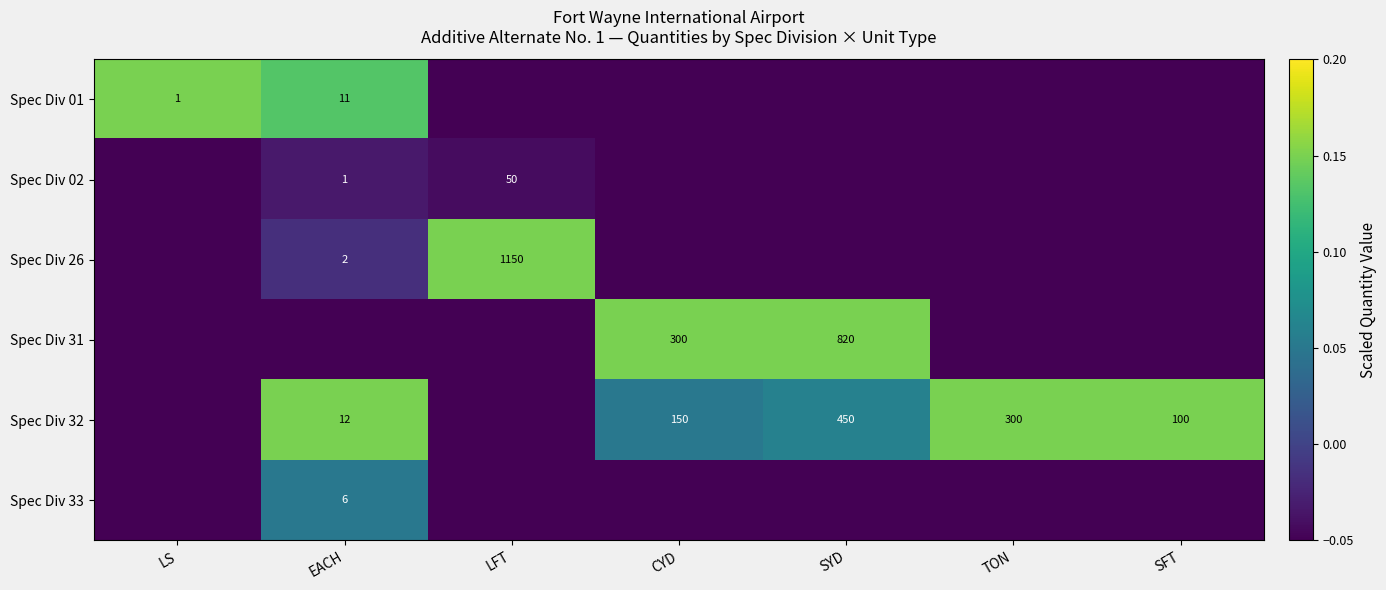

At which category is the sum across all series the highest?

EACH